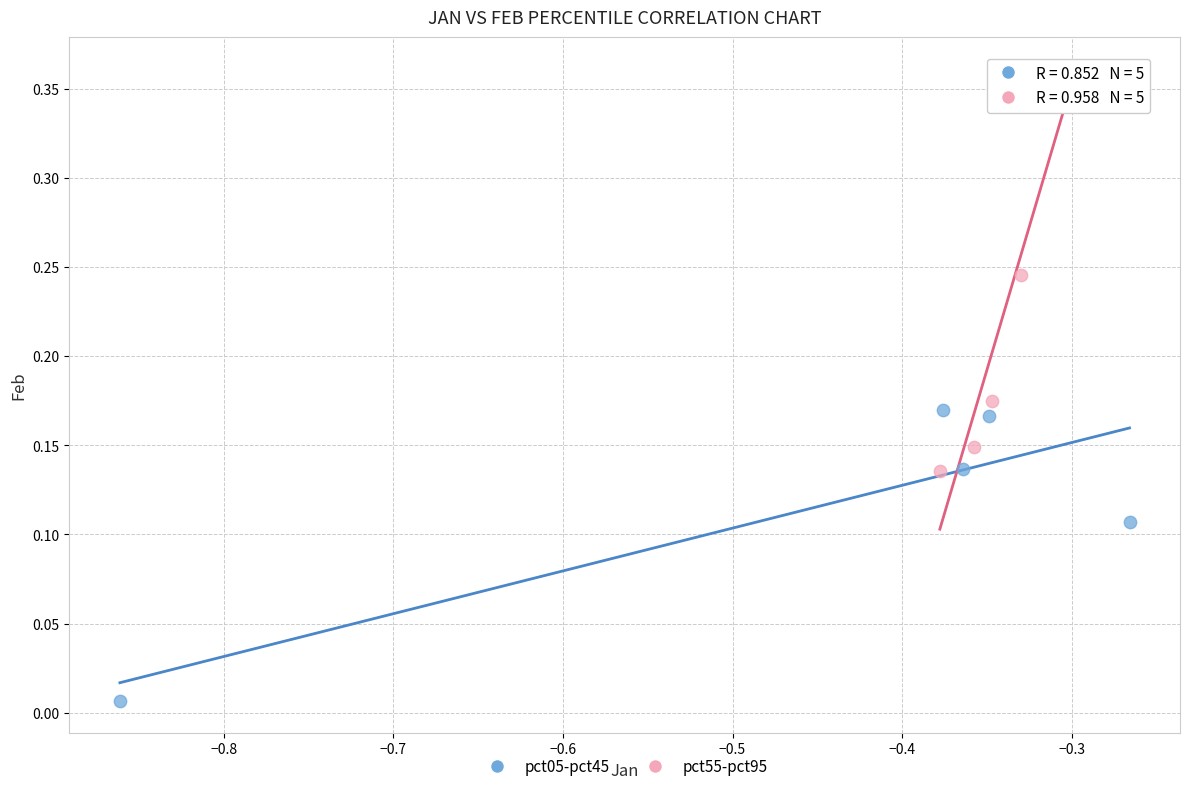

Which series has the largest Y range (max minus min)?

pct55-pct95